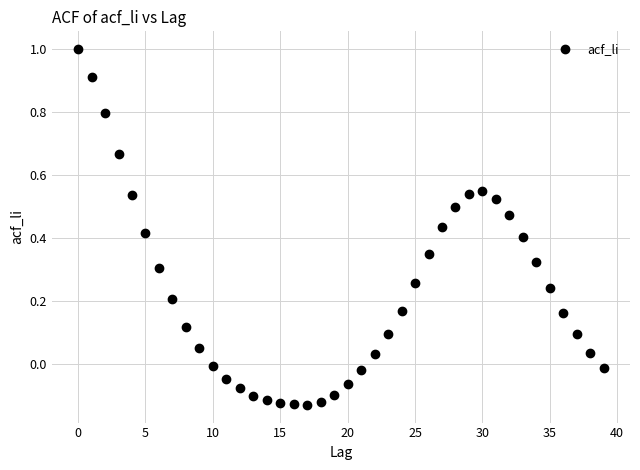

What is the range of Y values (max minus min)?

1.1